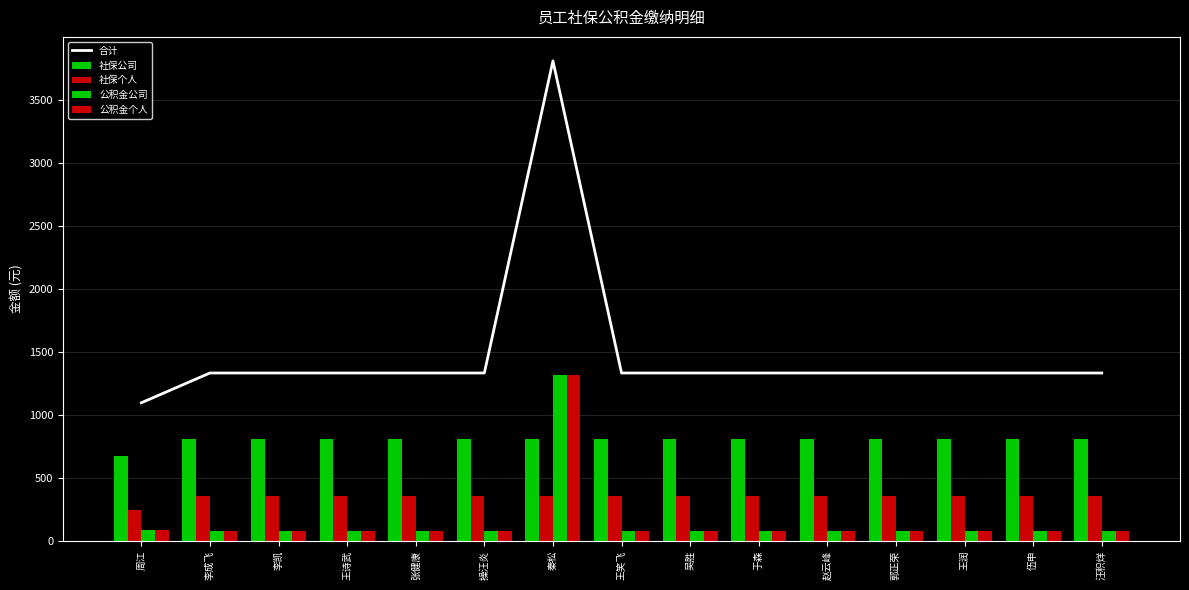

Does the chart contain stacked bars?

No